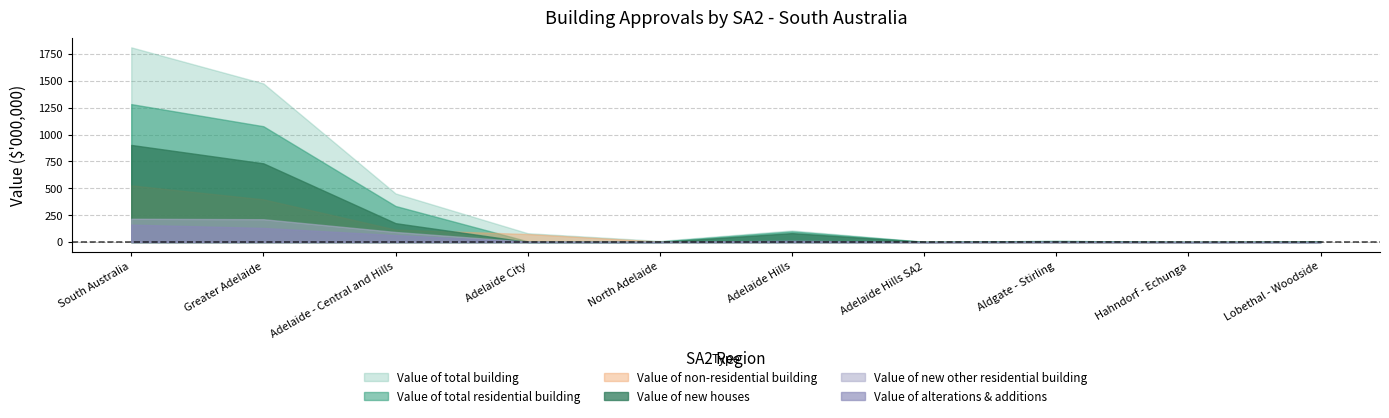

Is the value of Value of non-residential building at Adelaide Hills greater than the value of Value of new houses at South Australia?

No